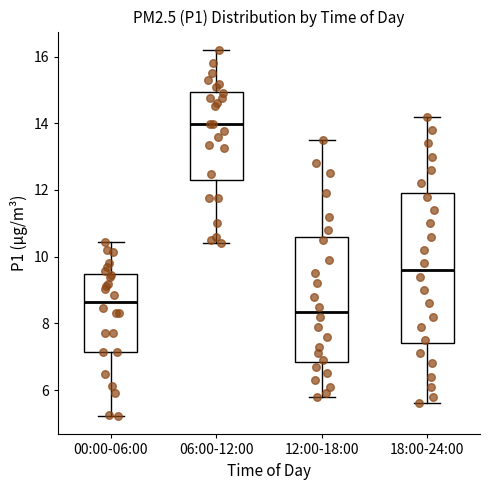

Which box has the lowest median line?

12:00-18:00